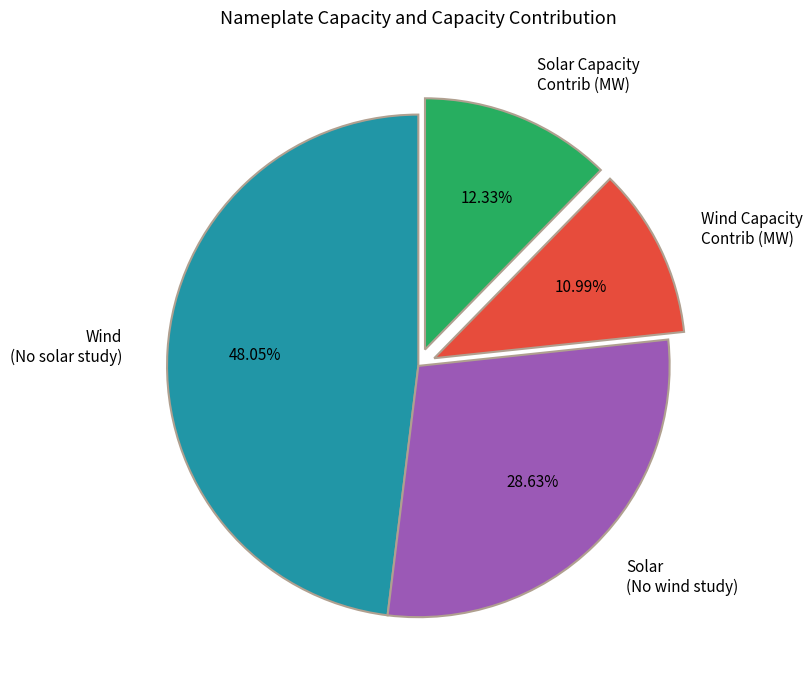

Is there a majority slice in this chart?

No